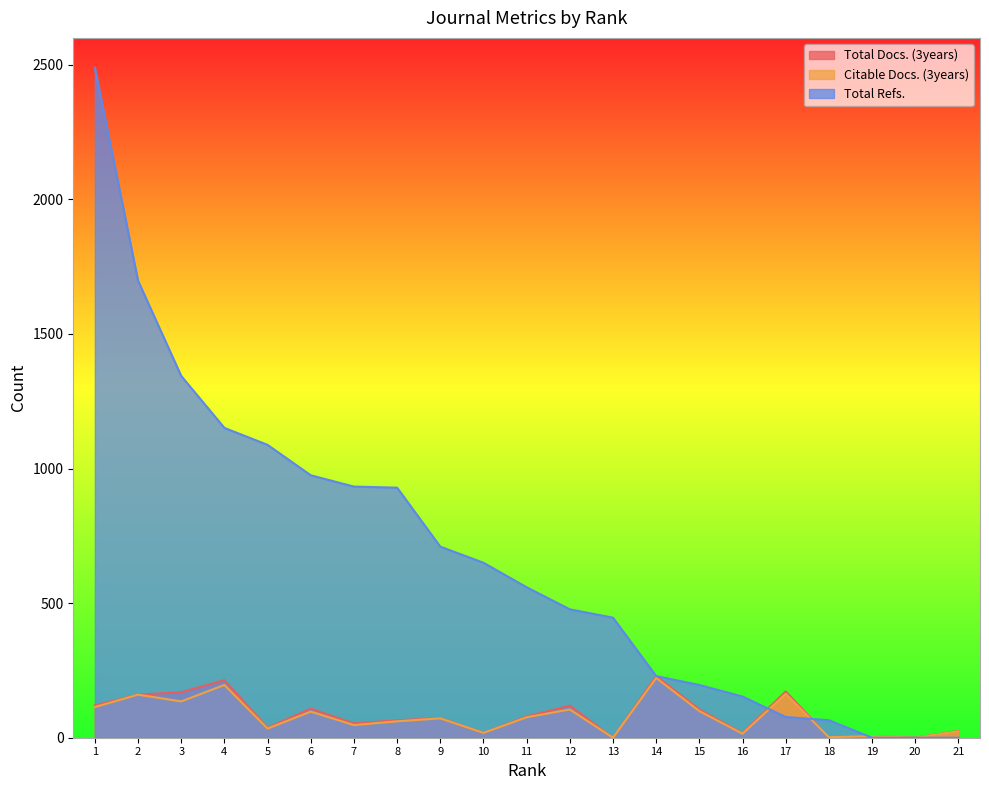

How many data points does each series have?

21